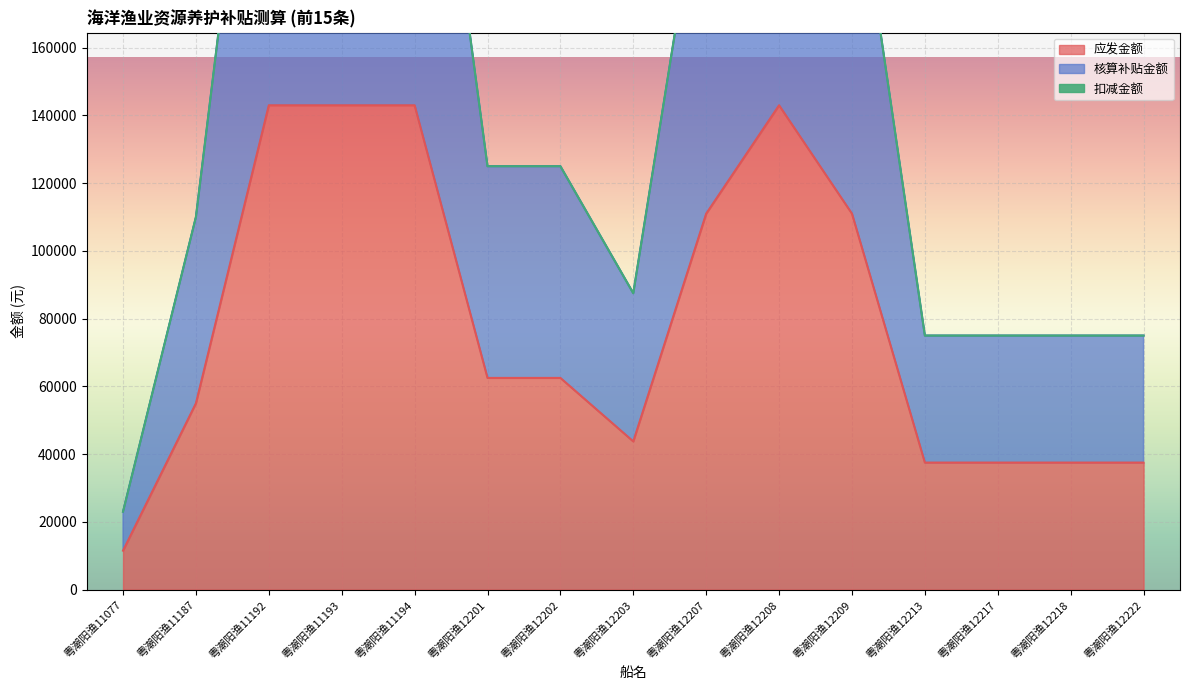

True or false: 应发金额 and 核算补贴金额 intersect in this chart.

False